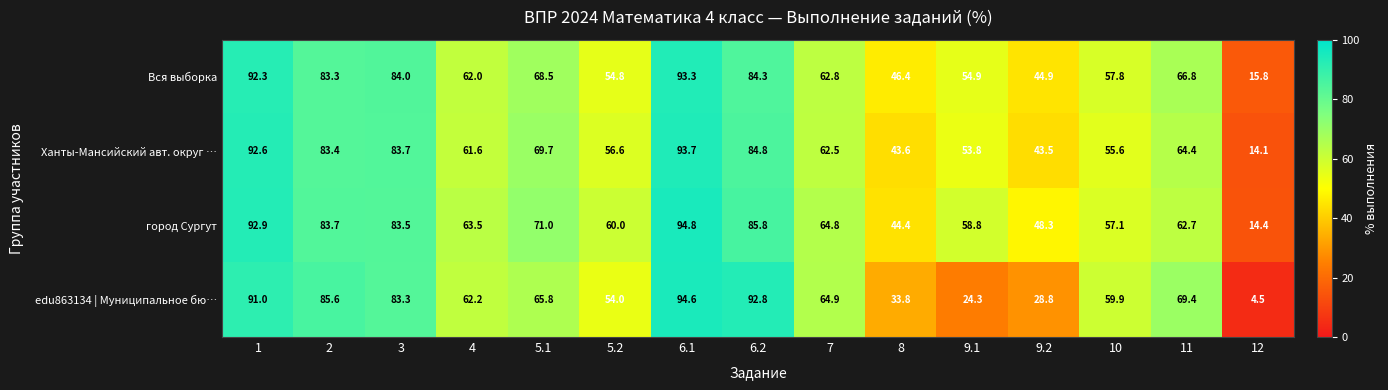

What is the average value of the Вся выборка series?

64.8